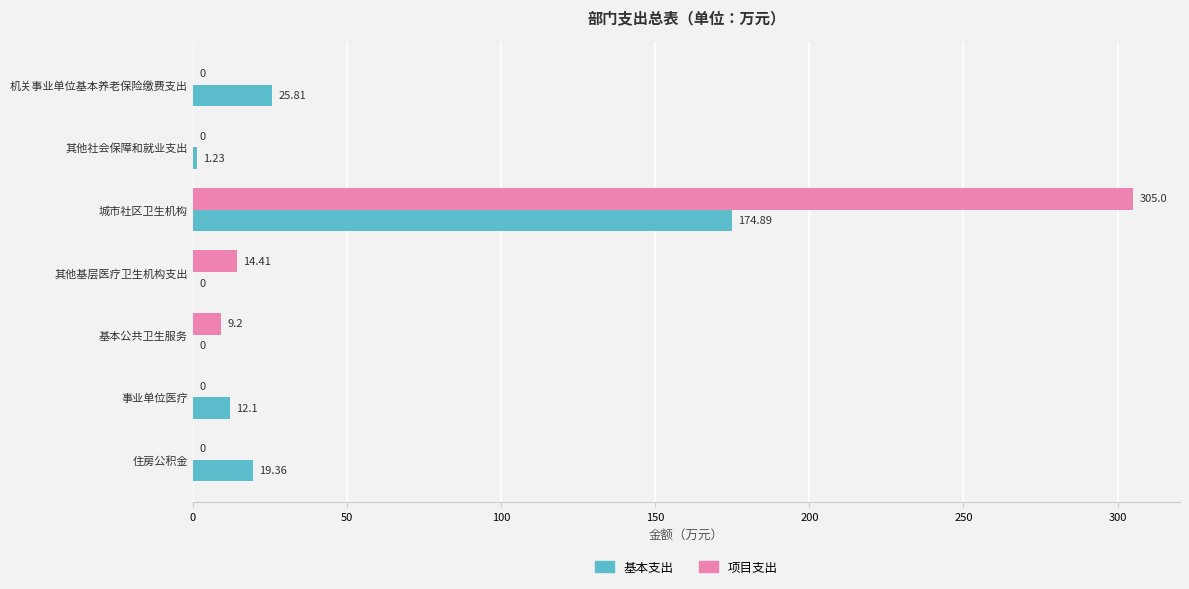

Which series changed the most between 其他社会保障和就业支出 and 城市社区卫生机构?

项目支出